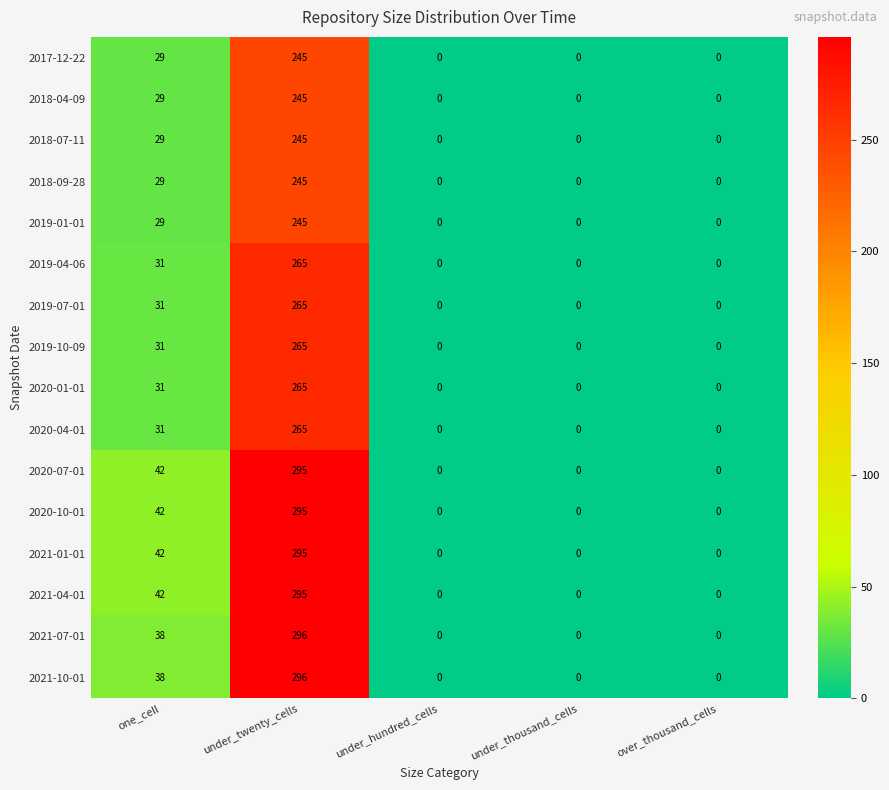

At how many categories does at least one series exceed 56?

1